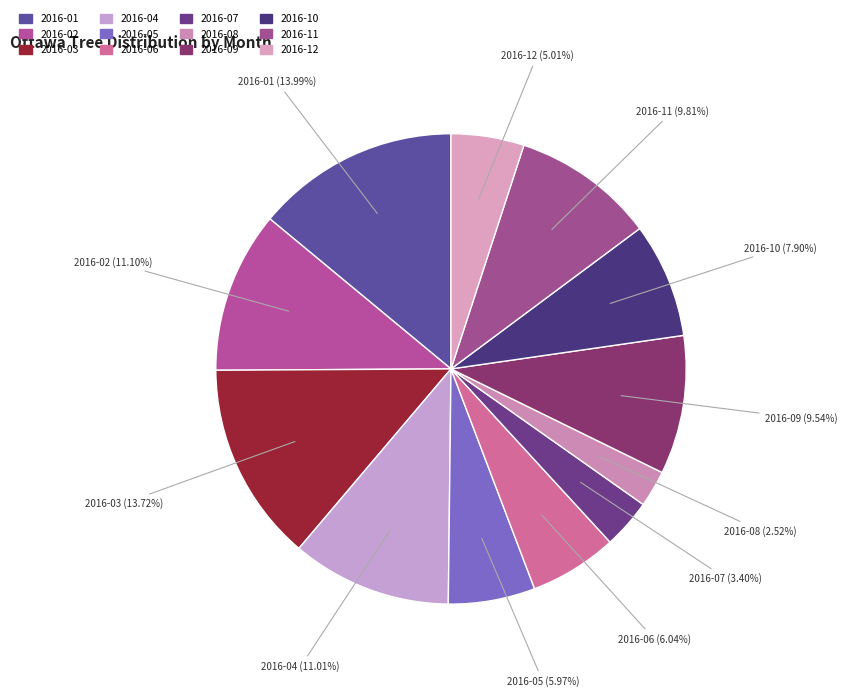

What is the smallest slice in the pie chart?

2016-08